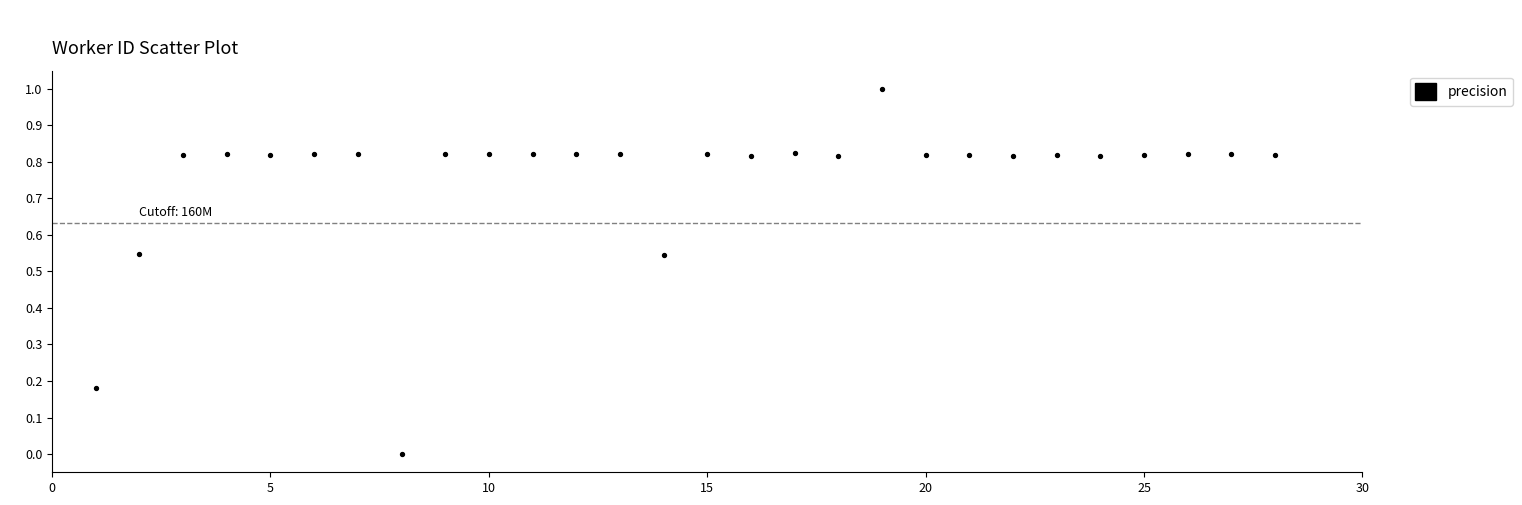

What is the range of Y values (max minus min)?

1.0